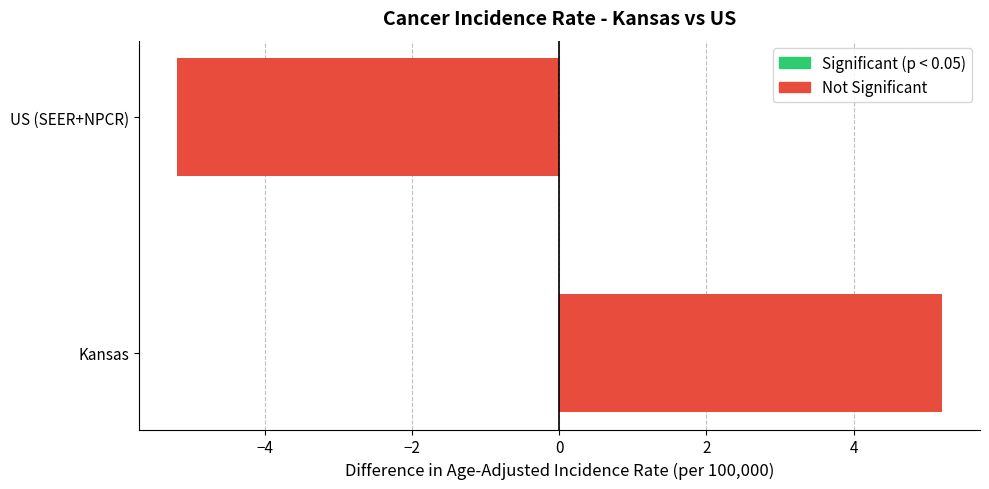

How many bars are there in total?

2